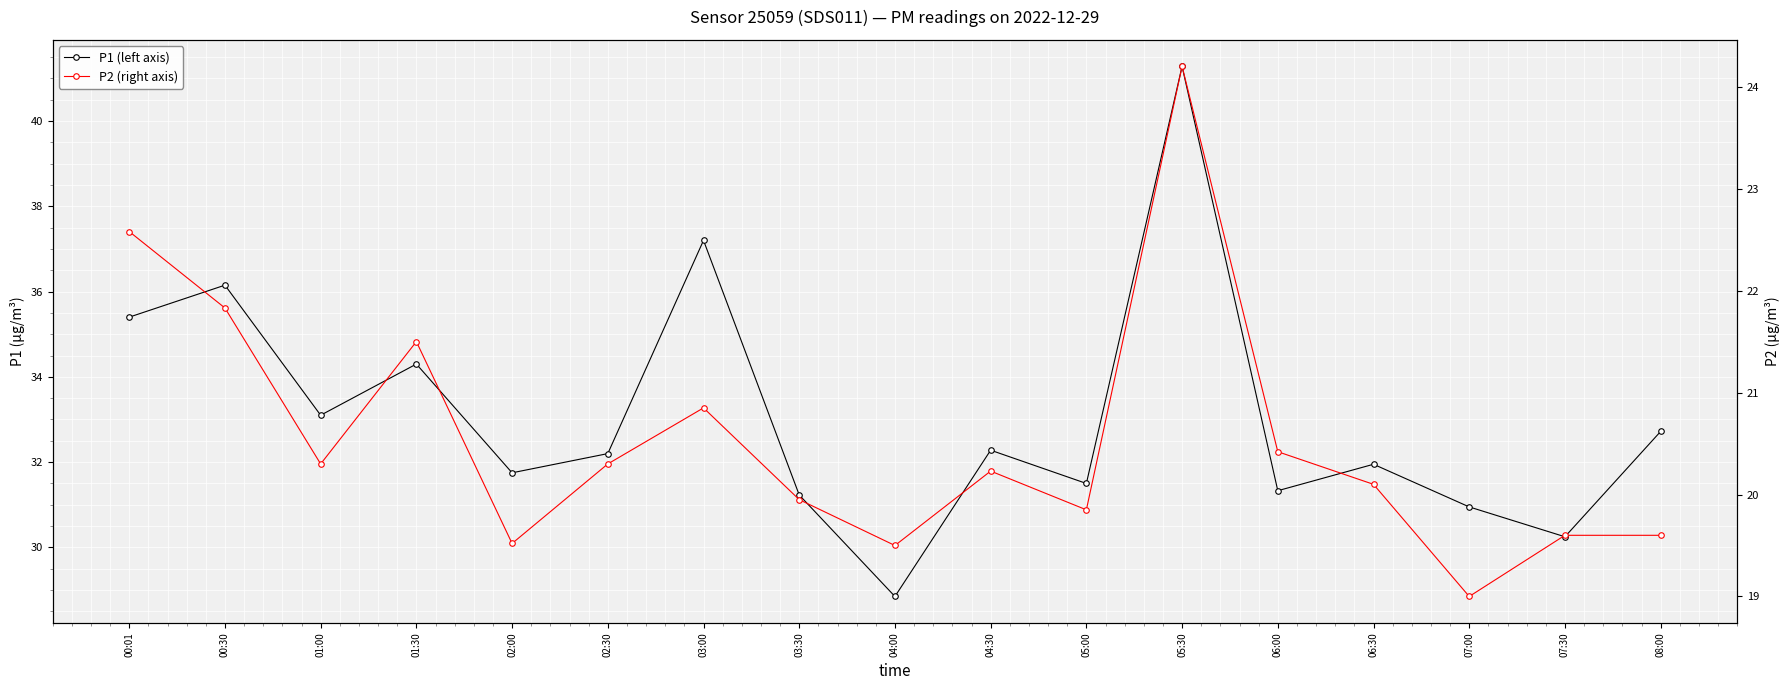

What is the average value of the P2 (right axis) series?

20.5